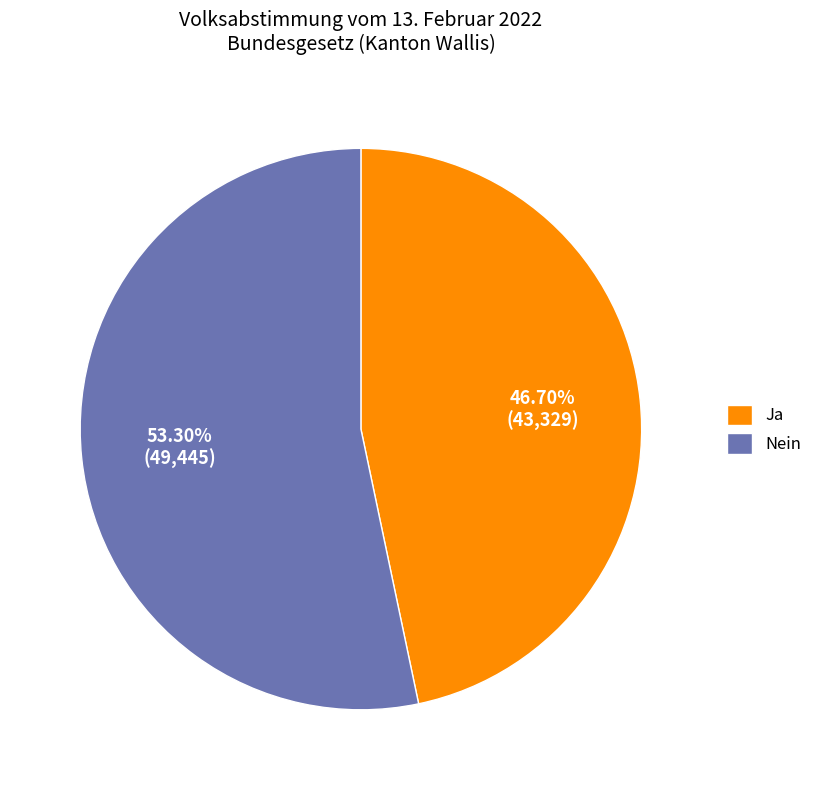

What percentage is the Nein slice, to the nearest percent?

53%